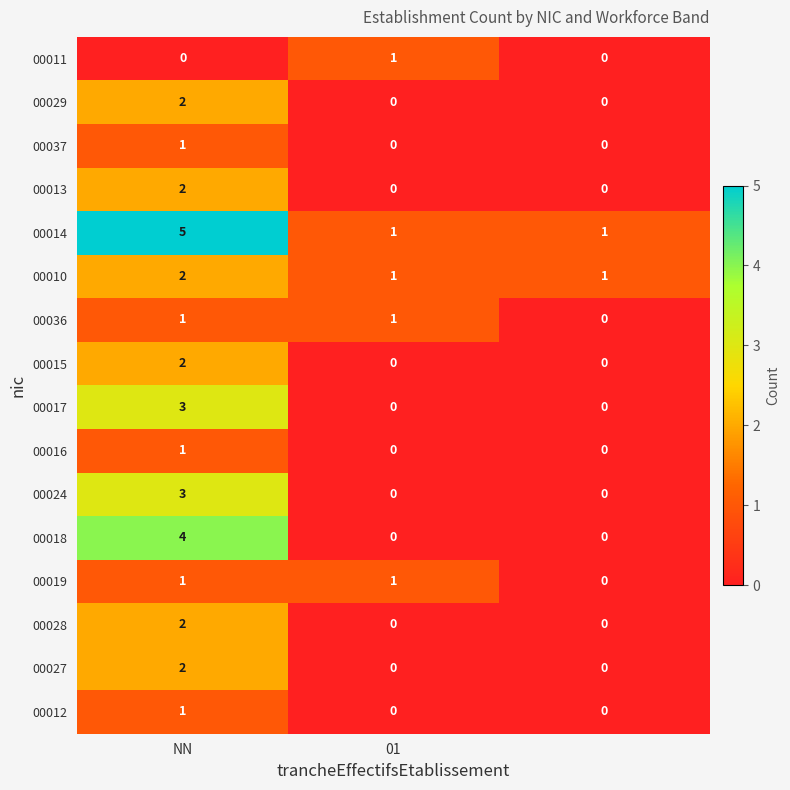

What is the difference between the maximum and minimum values in the 00018 series?

4